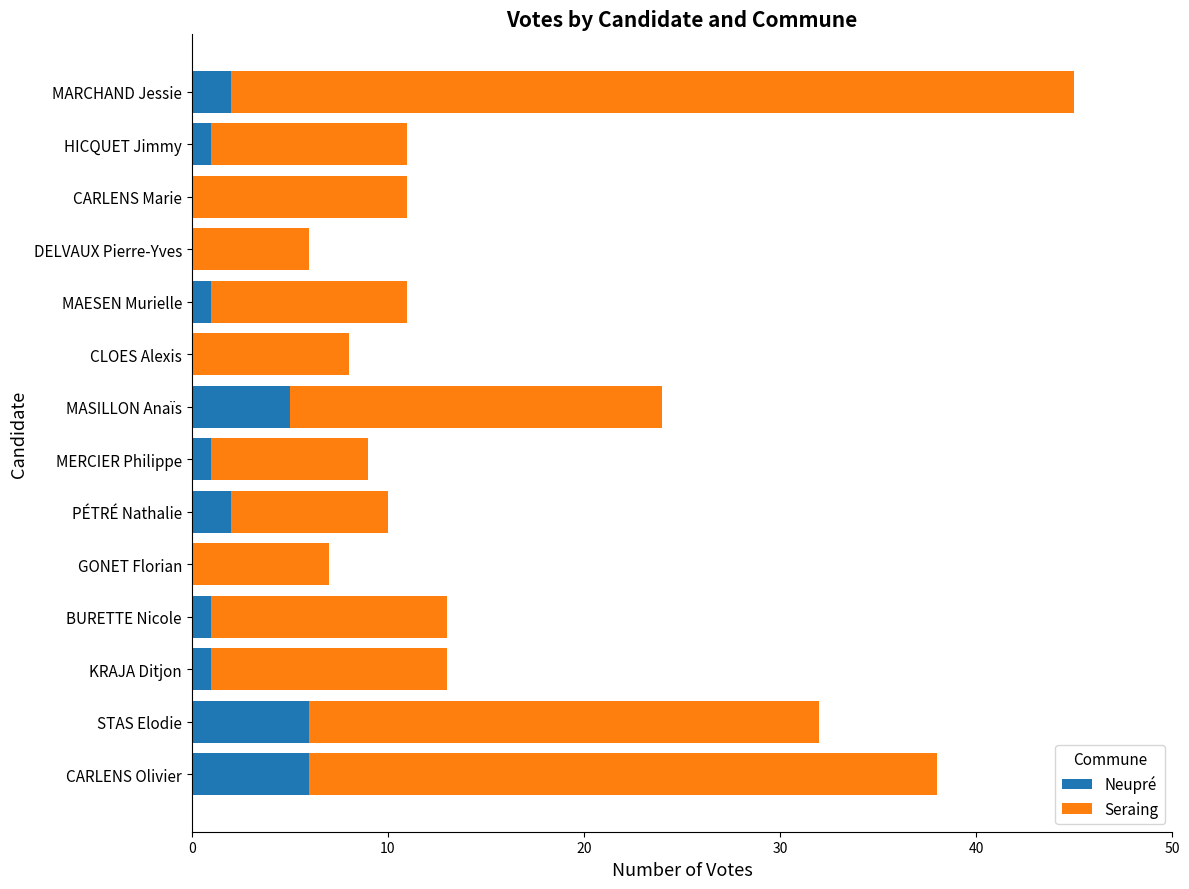

At which category is the sum across all series the highest?

MARCHAND Jessie